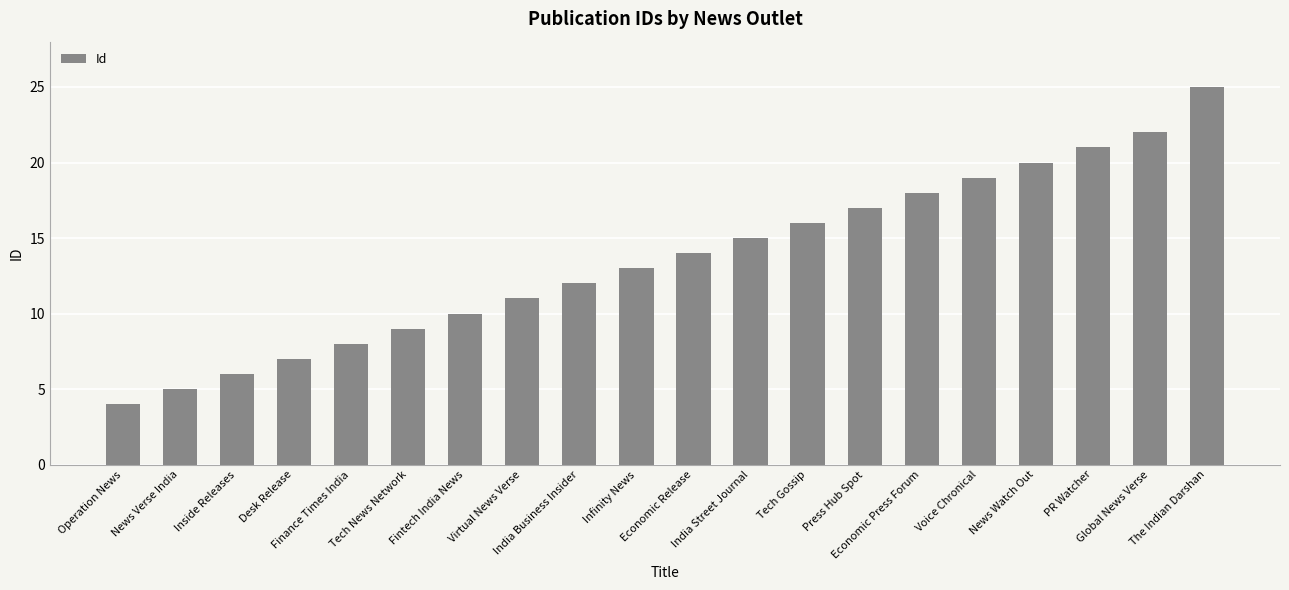

What is the maximum value shown in the chart?

25